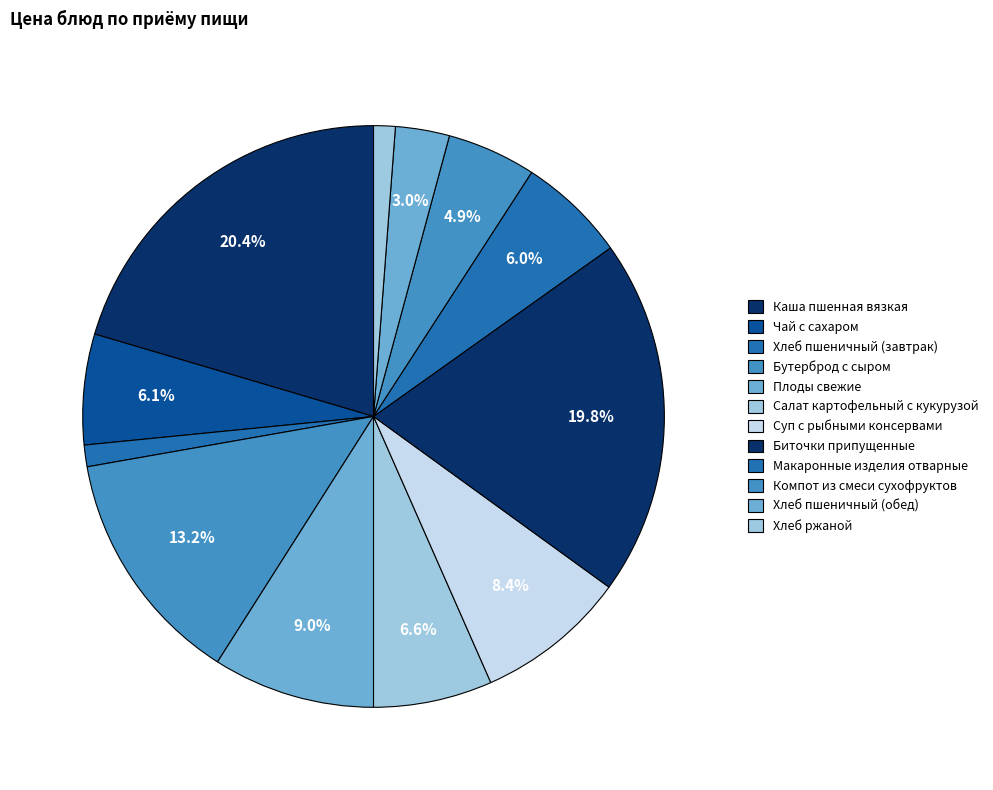

To the nearest percent, what portion does Каша пшенная вязкая represent?

20%